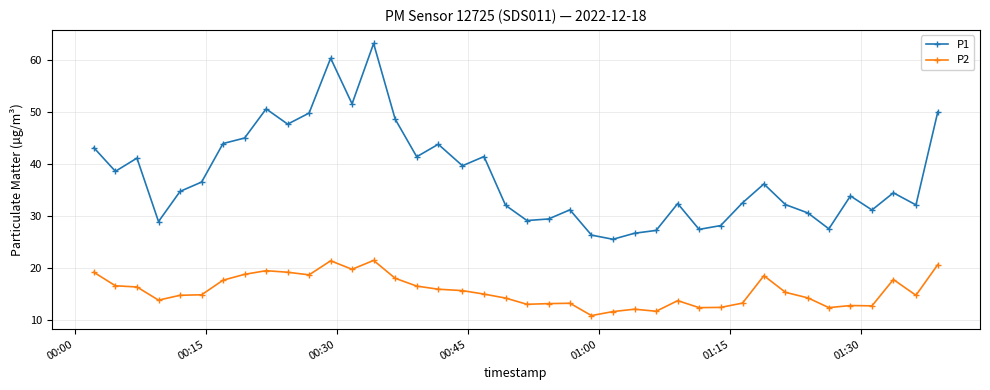

List the series in order of their overall mean, highest first.

P1, P2